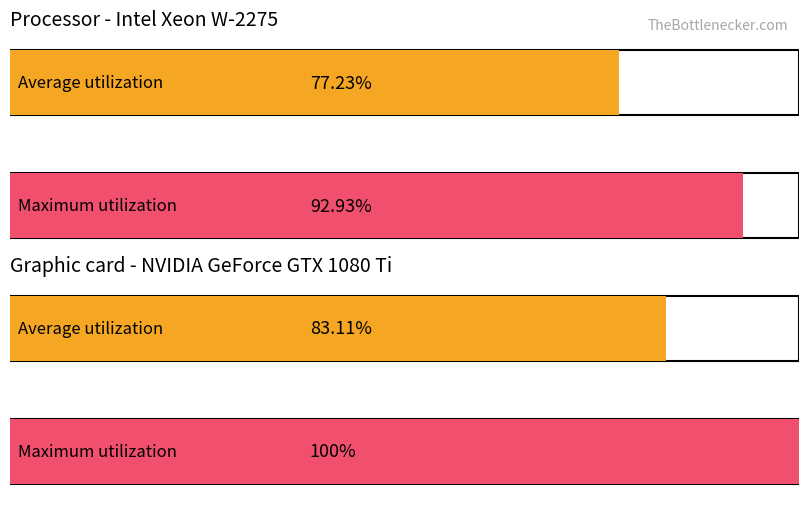

Is the value of Maximum utilization at 6 greater than the value of Average utilization at 13?

No